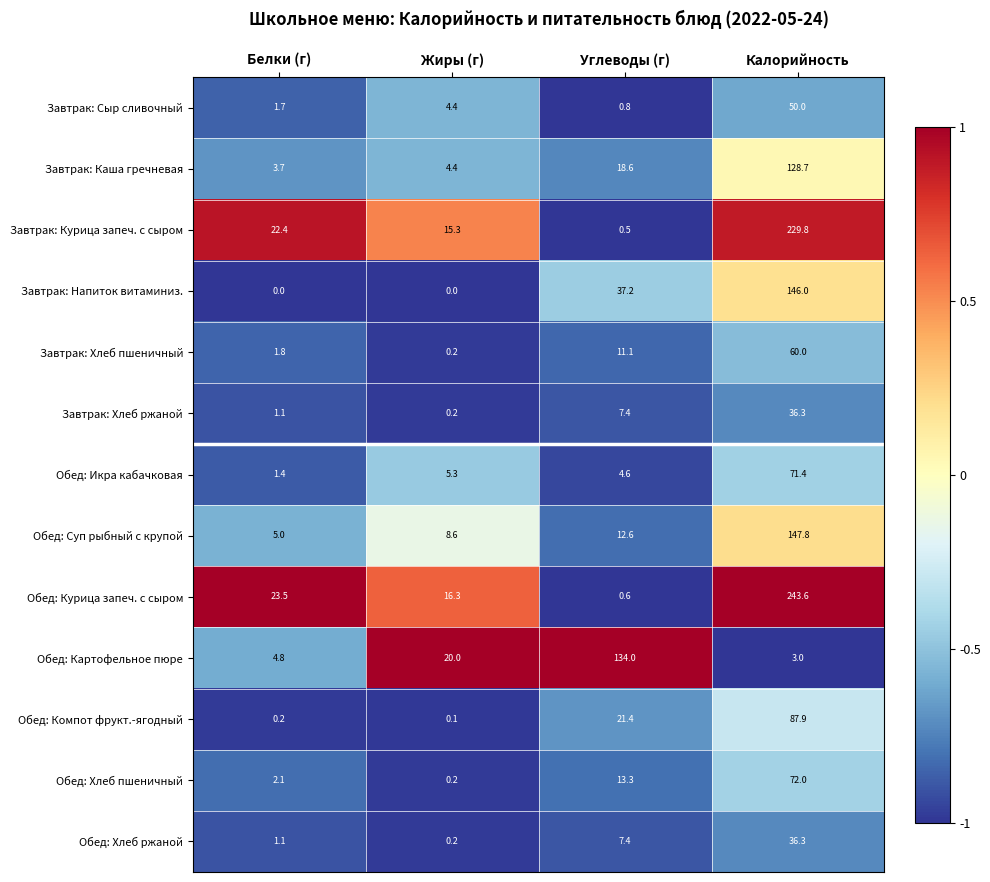

What is the spread (max minus min) of values at Калорийность?

240.6